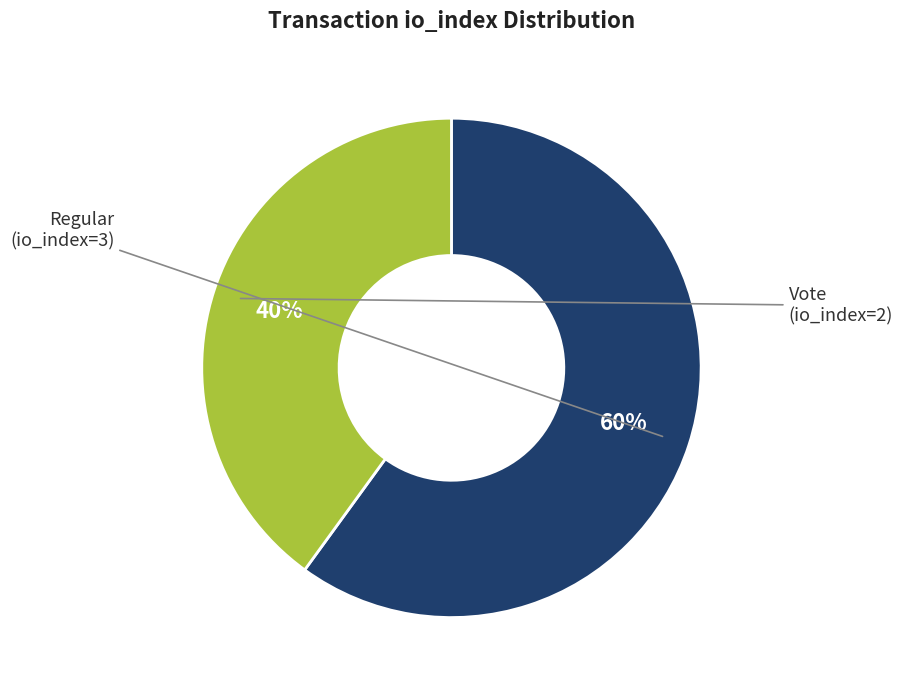

Is there a majority slice in this chart?

Yes